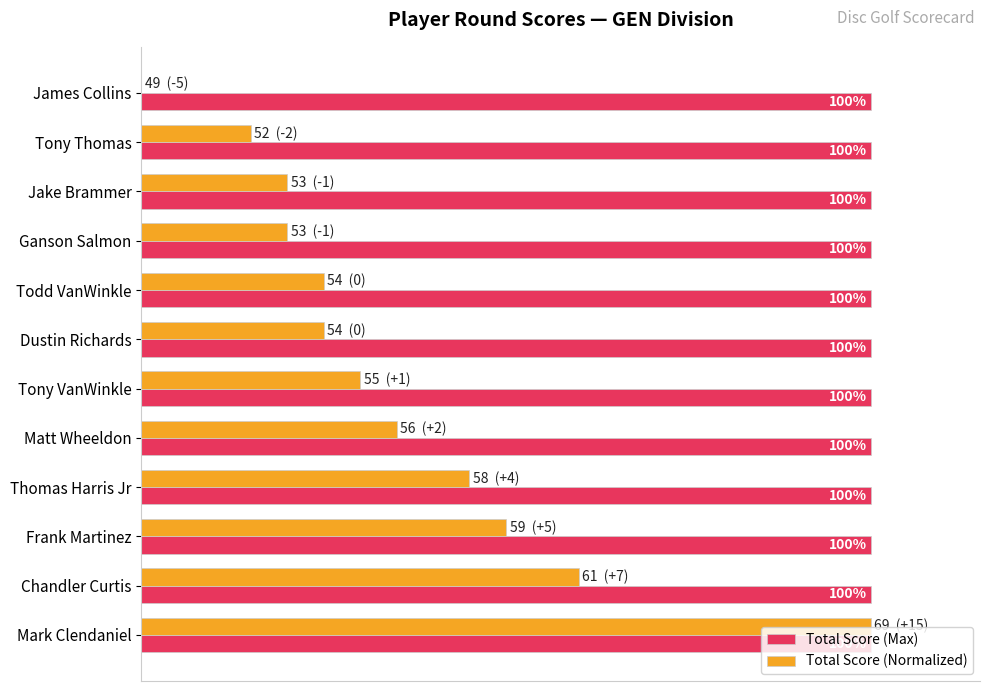

Where is Total Score (Normalized) nearest to the value 50?

Frank Martinez